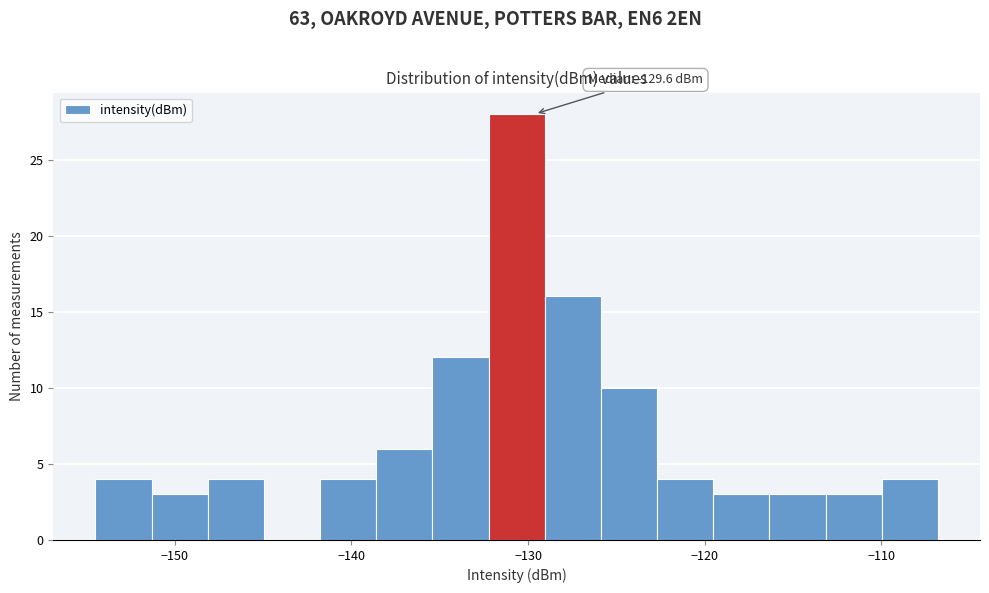

Around what value on the x-axis is the tallest bar? Give the approximate position of its centre, as read against the axis.

-131